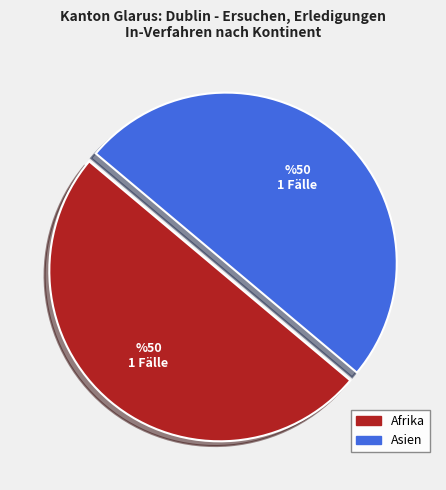

How many segments does this pie chart have?

2